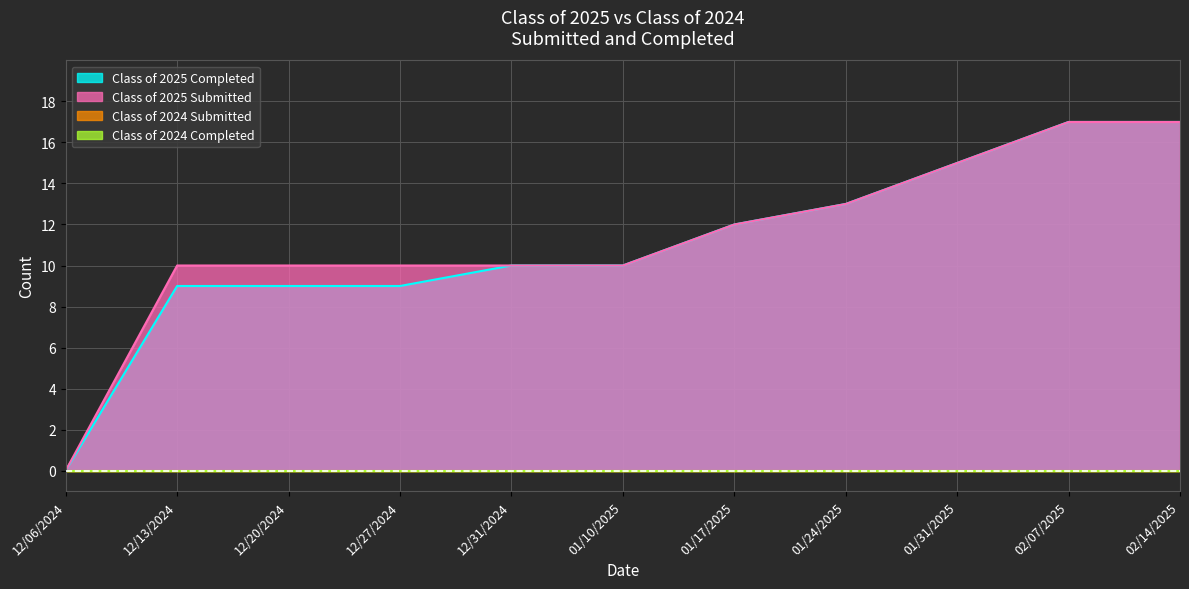

True or false: Class of 2025 Submitted has a value of 7 at 12/13/2024.

False